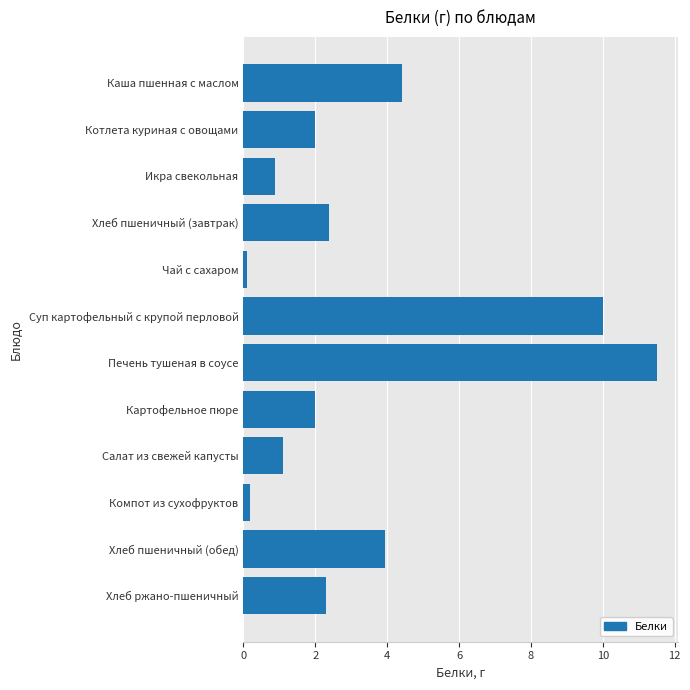

Between Каша пшенная с маслом and Котлета куриная с овощами, which is larger?

Каша пшенная с маслом